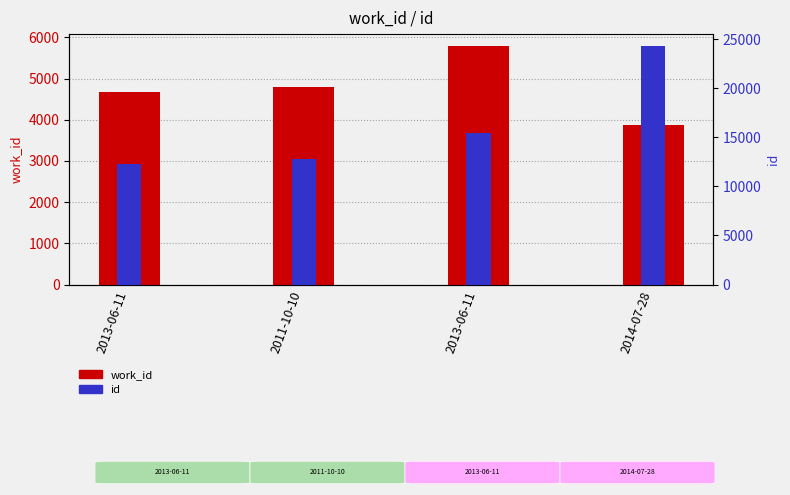

Reading right to left, extract all data points from this chart.

work_id: 3866	5791	4802	4675
id: 24311	15447	12800	12307